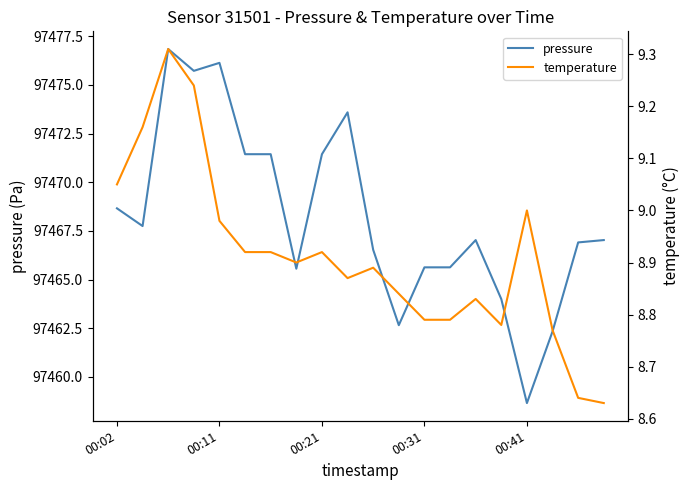

What is the lowest value of the pressure series?

97458.7